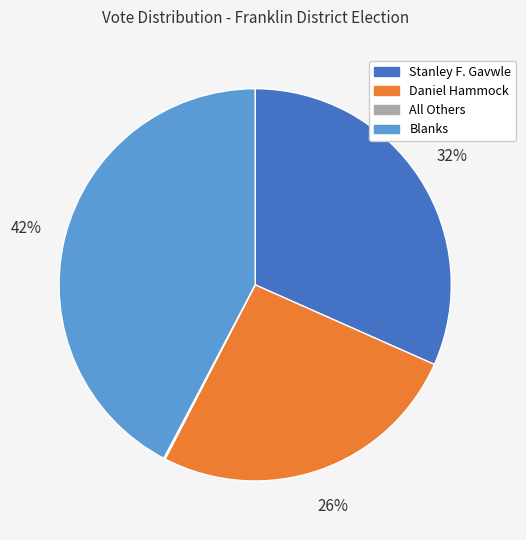

What is the largest slice in the pie chart?

Blanks